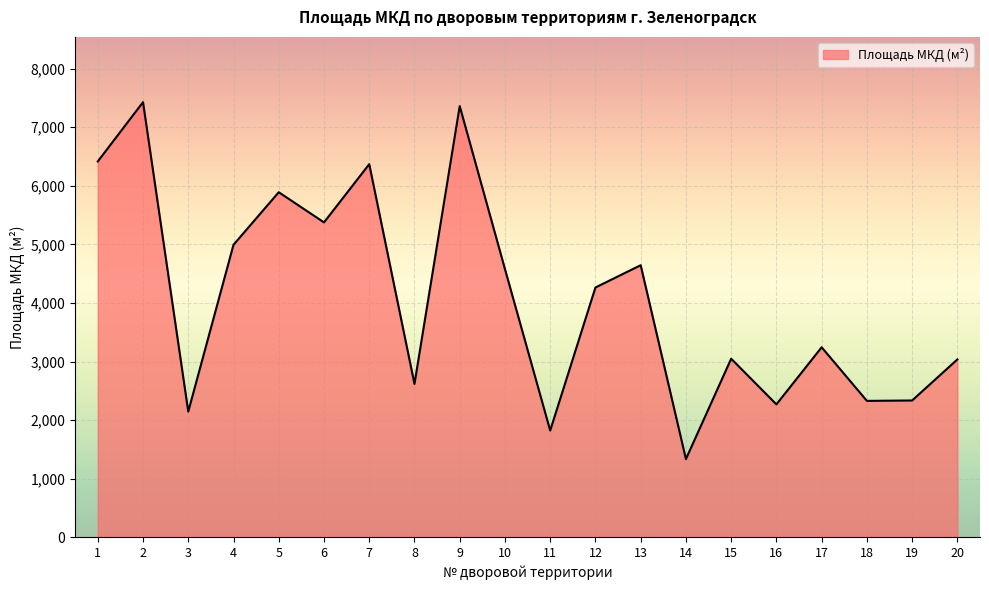

Count the number of data series in this chart.

1